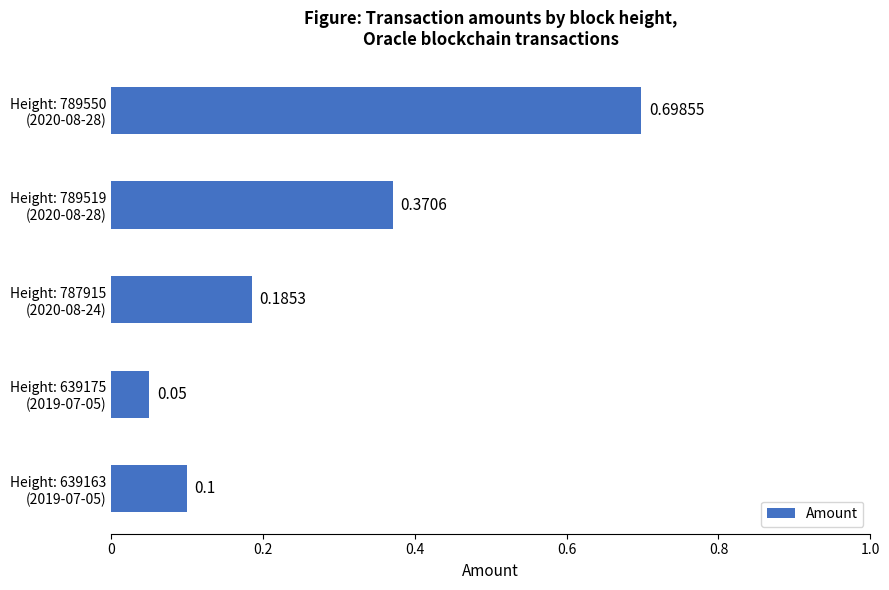

At which label is the value closest to 0?

Height: 639175
(2019-07-05)